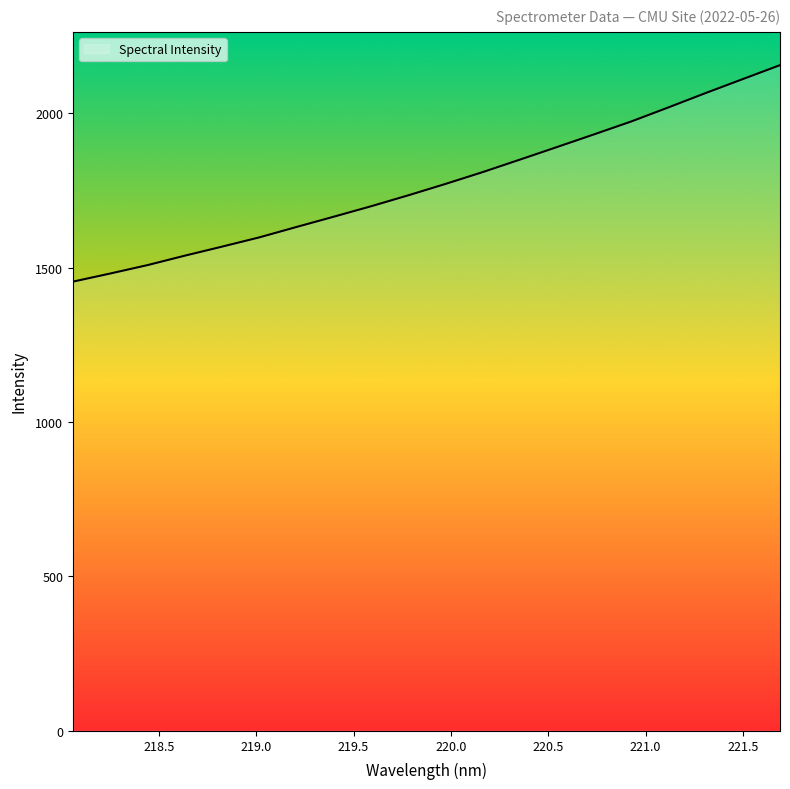

What is the minimum value shown in the chart?

1454.6